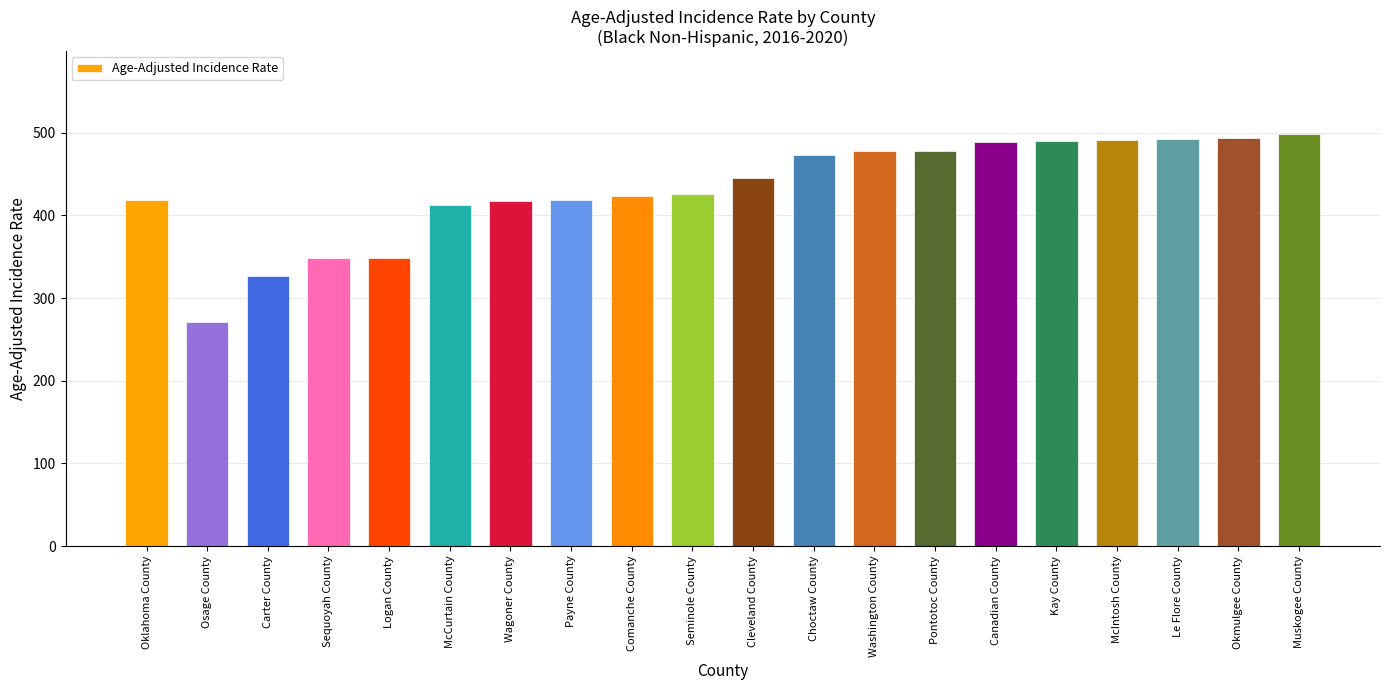

Which label corresponds to the smallest value in the chart?

Osage County